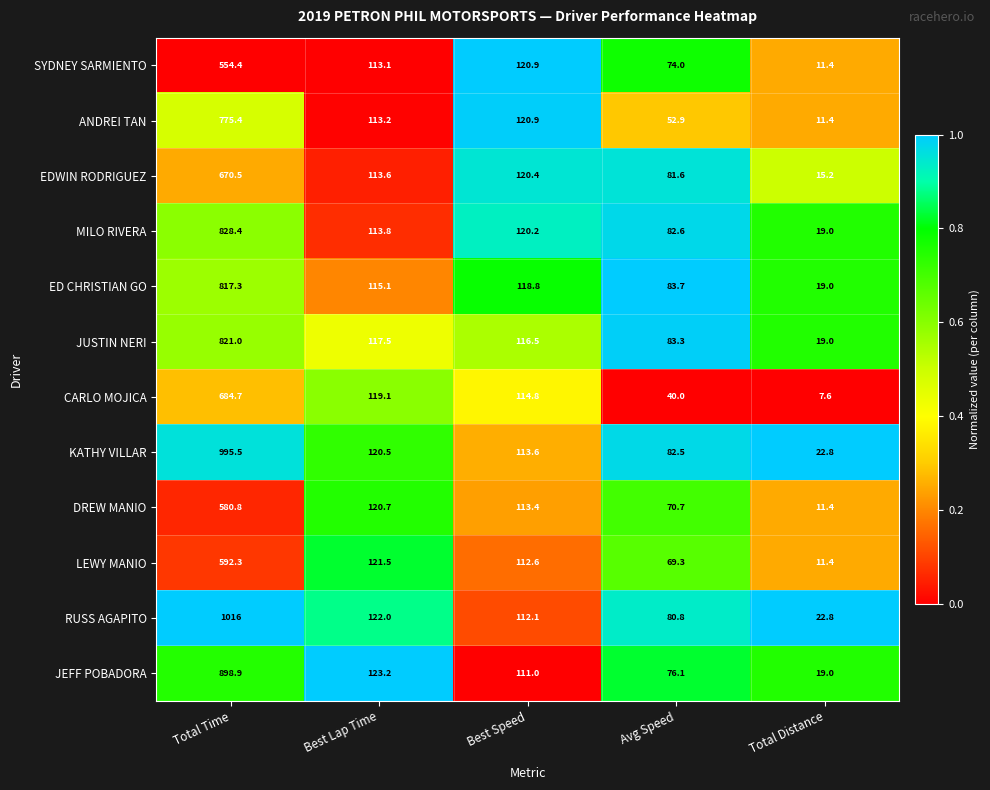

What is the difference between the second highest and second lowest values in the CARLO MOJICA series?

79.1